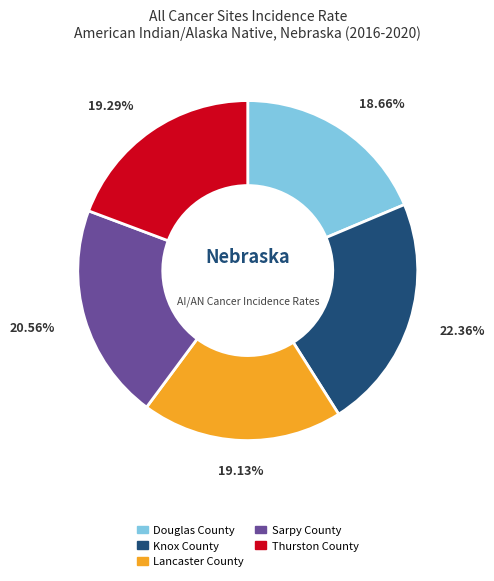

Is the sum of Douglas County and Knox County greater than half?

No